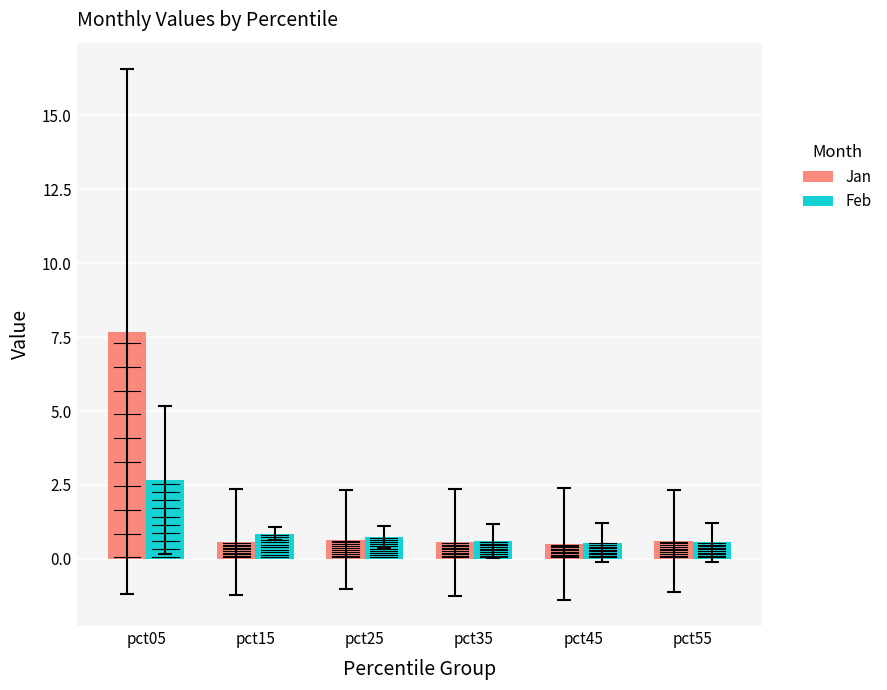

Reading right to left, extract all data points from this chart.

Jan: pct55=0.6	pct45=0.5	pct35=0.6	pct25=0.7	pct15=0.6	pct05=7.7
Feb: pct55=0.6	pct45=0.5	pct35=0.6	pct25=0.8	pct15=0.9	pct05=2.7